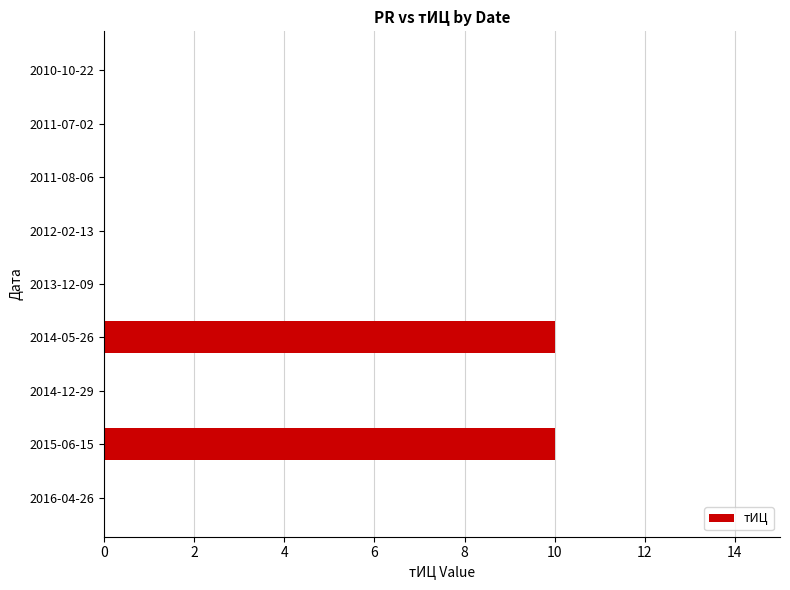

What is the greatest value displayed?

10